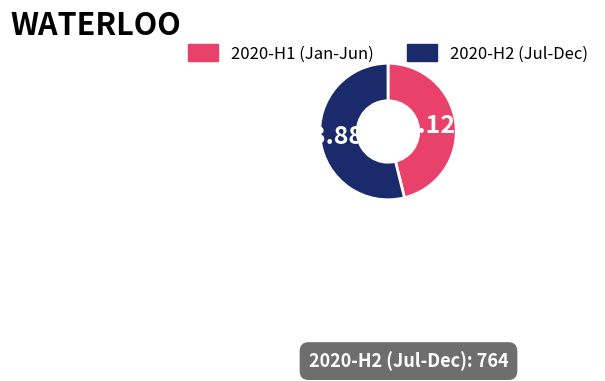

Rank the categories by value from lowest to highest.

2020-H1 (Jan-Jun), 2020-H2 (Jul-Dec)